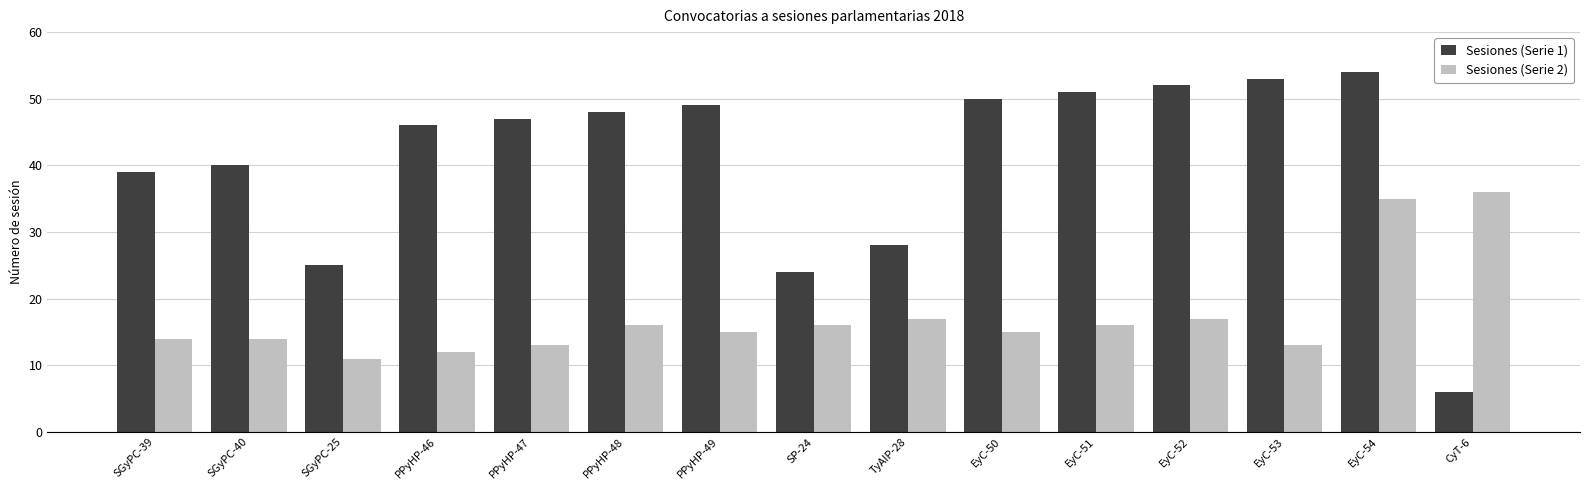

What position from the right is EyC-51?

5